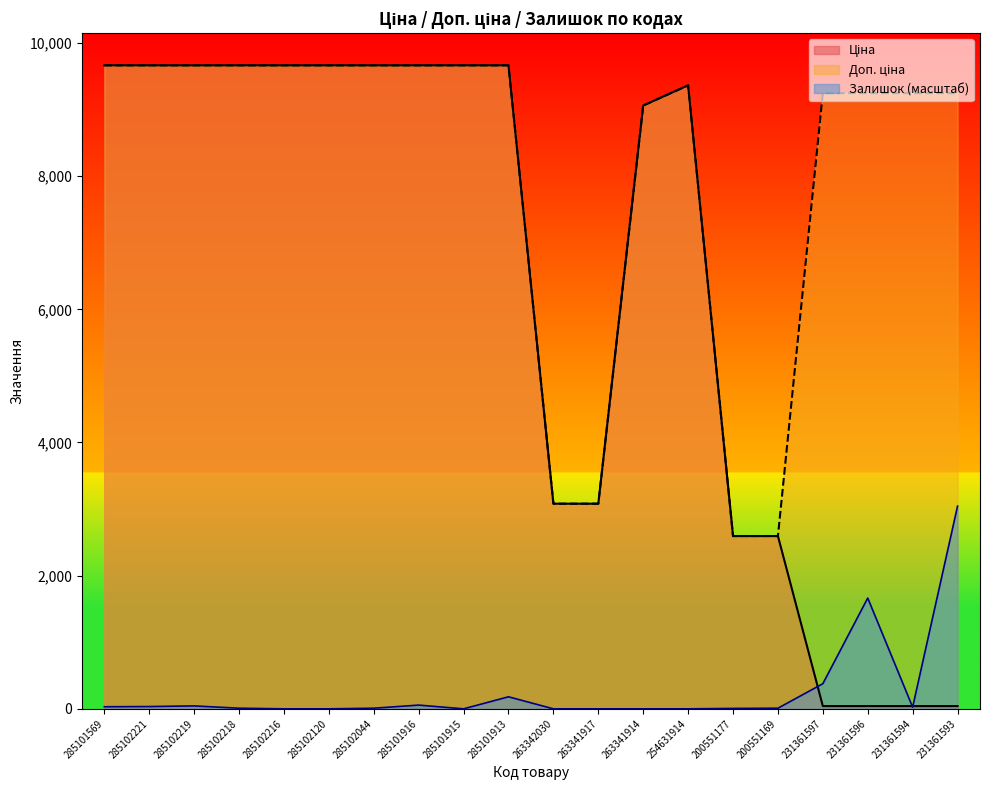

In Залишок, how many points are lower than both neighbors (excluding endpoints)?

2